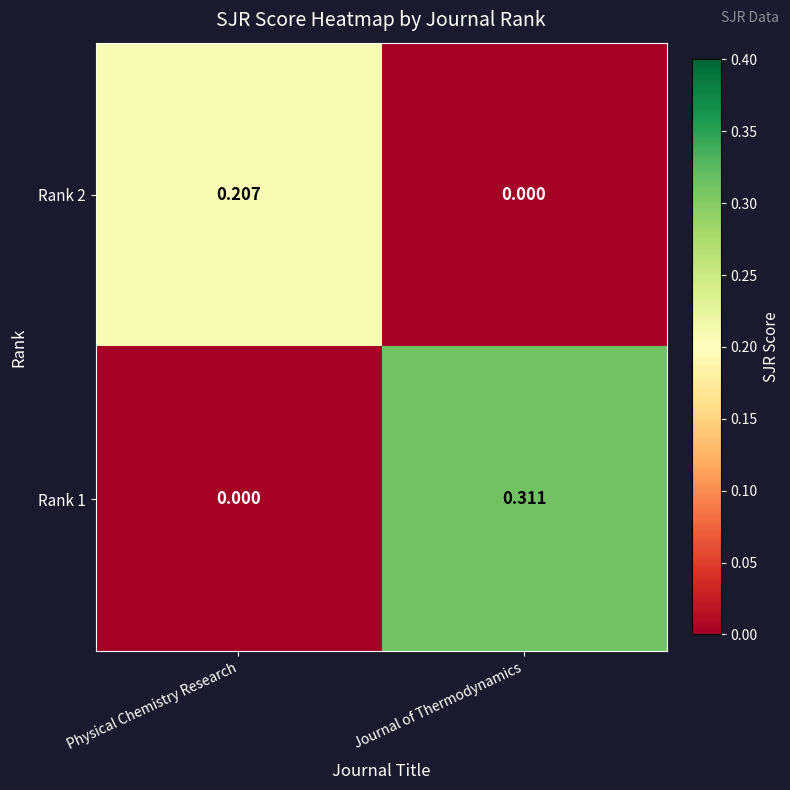

Rank the series by their maximum value, from highest to lowest.

Rank 1, Rank 2